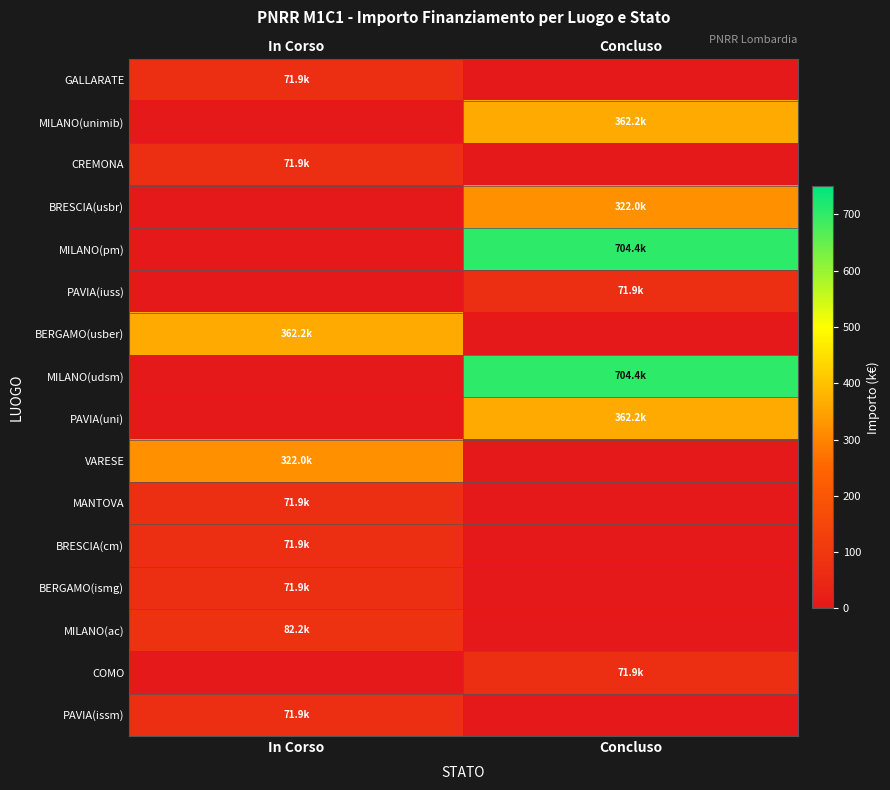

How many distinct data groups are displayed?

16